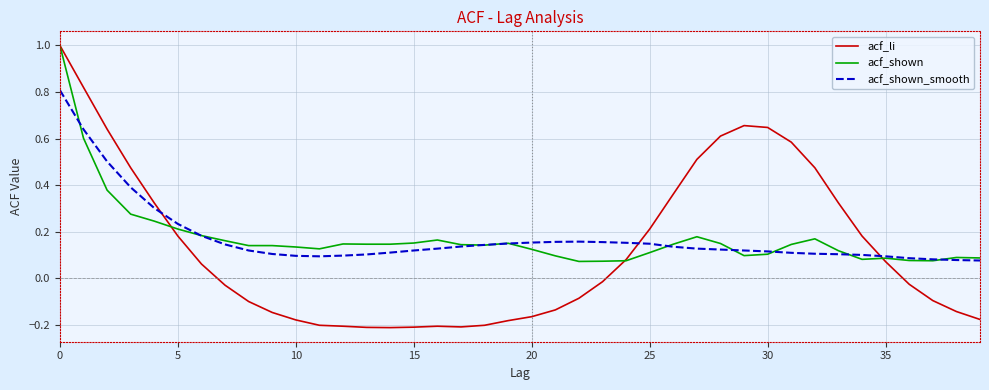

Which series has the widest spread of values?

acf_li